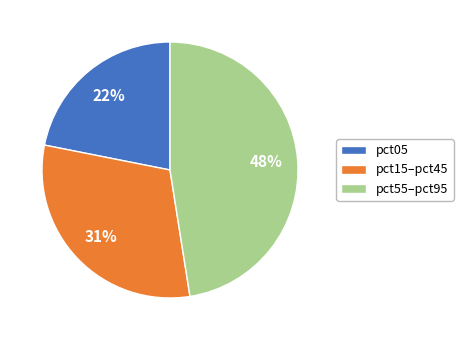

Does any single category account for the majority?

No